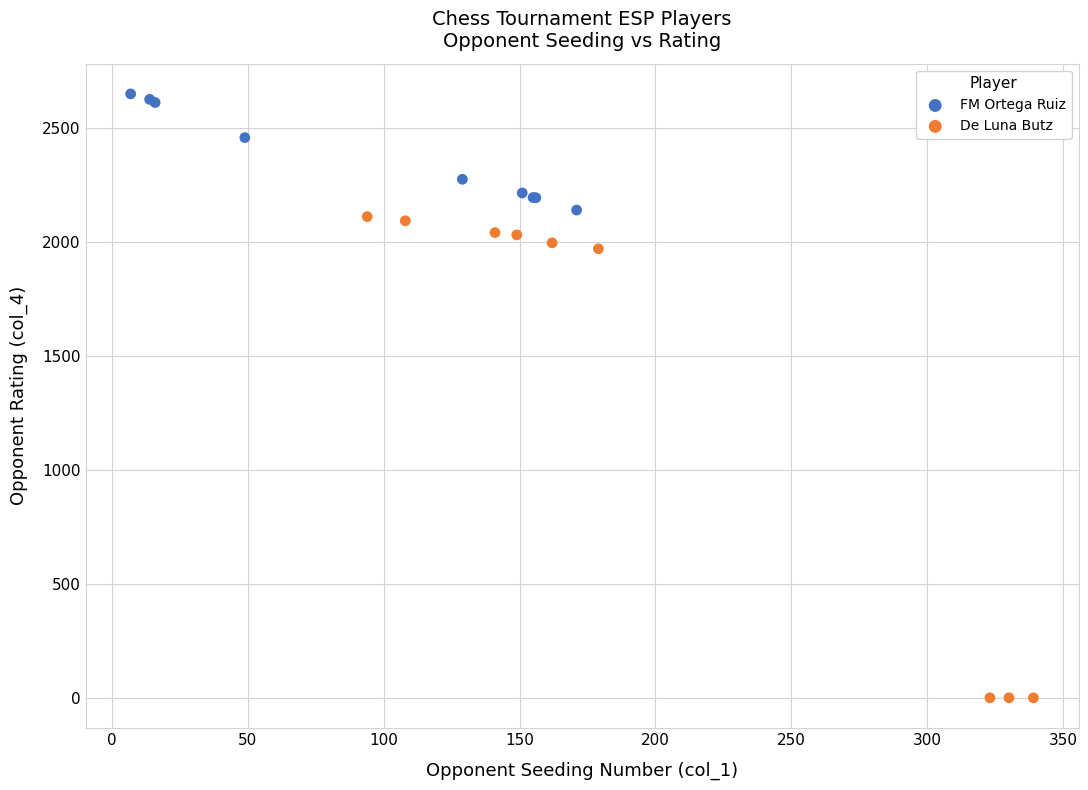

Which series has the largest Y range (max minus min)?

De Luna Butz